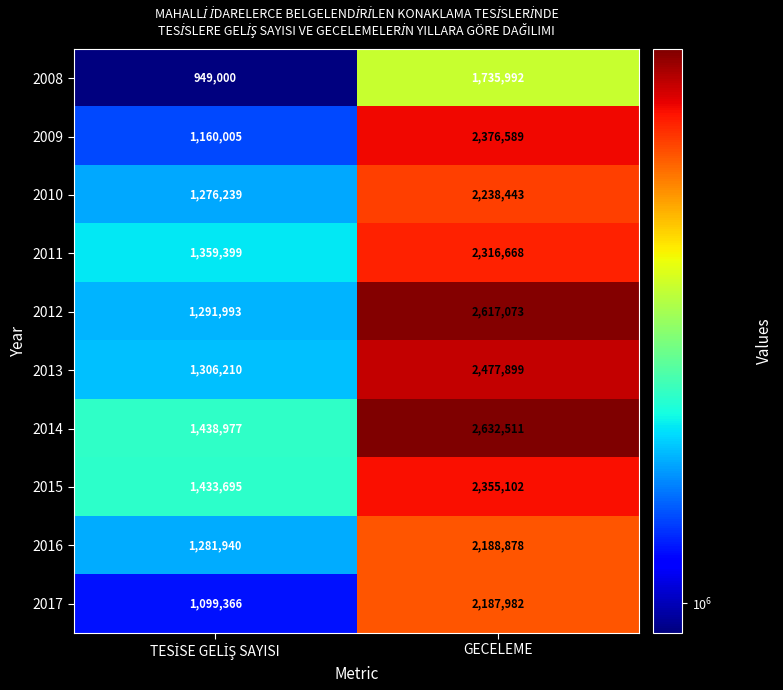

Reading left to right, extract all data points from this chart.

2008: 949000	1735992
2009: 1160005	2376589
2010: 1276239	2238443
2011: 1359399	2316668
2012: 1291993	2617073
2013: 1306210	2477899
2014: 1438977	2632511
2015: 1433695	2355102
2016: 1281940	2188878
2017: 1099366	2187982